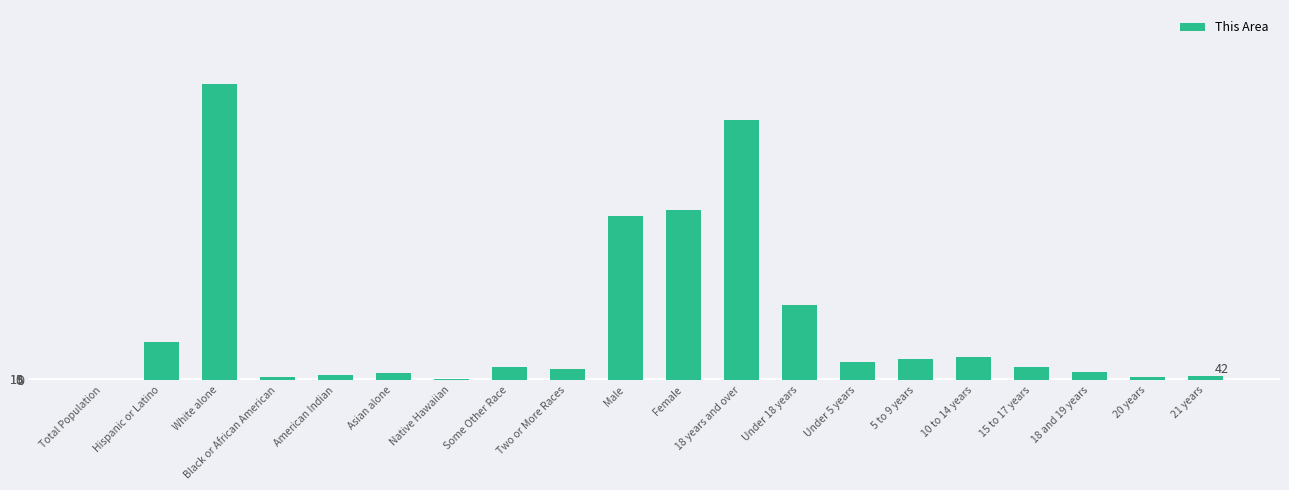

Which category has the highest value across all series?

White alone